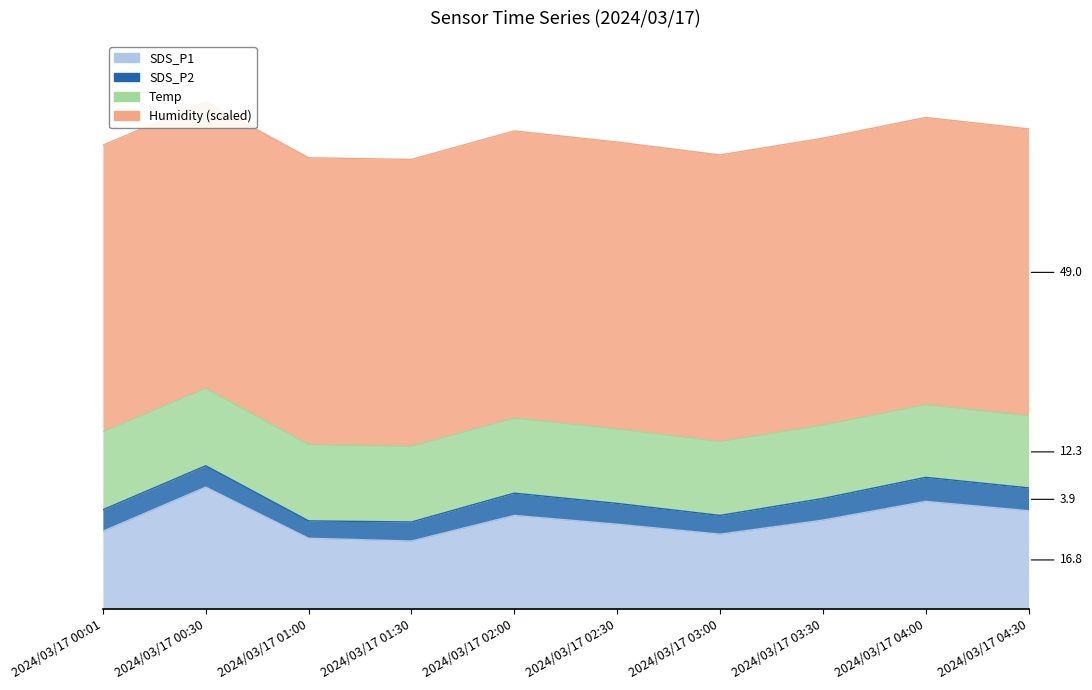

True or false: SDS_P2 has a value of 3.8 at 2024/03/17 02:00.

True